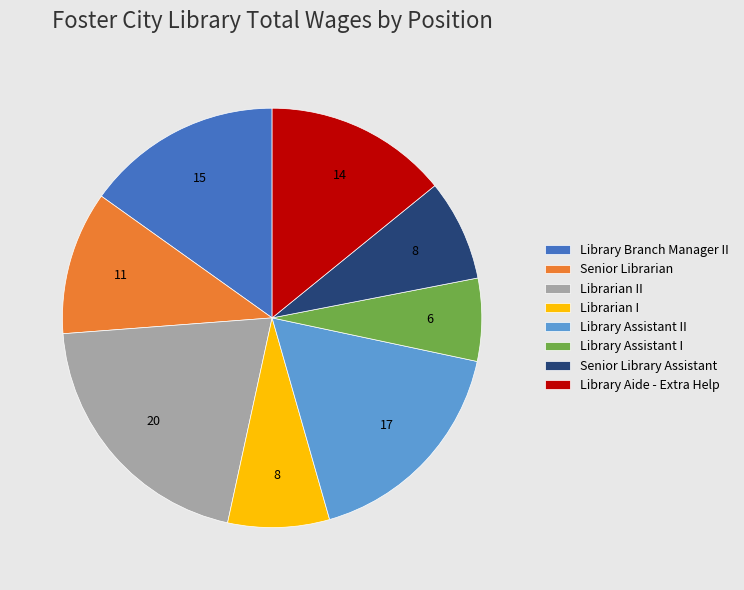

Does Senior Library Assistant represent more than half of the total?

No